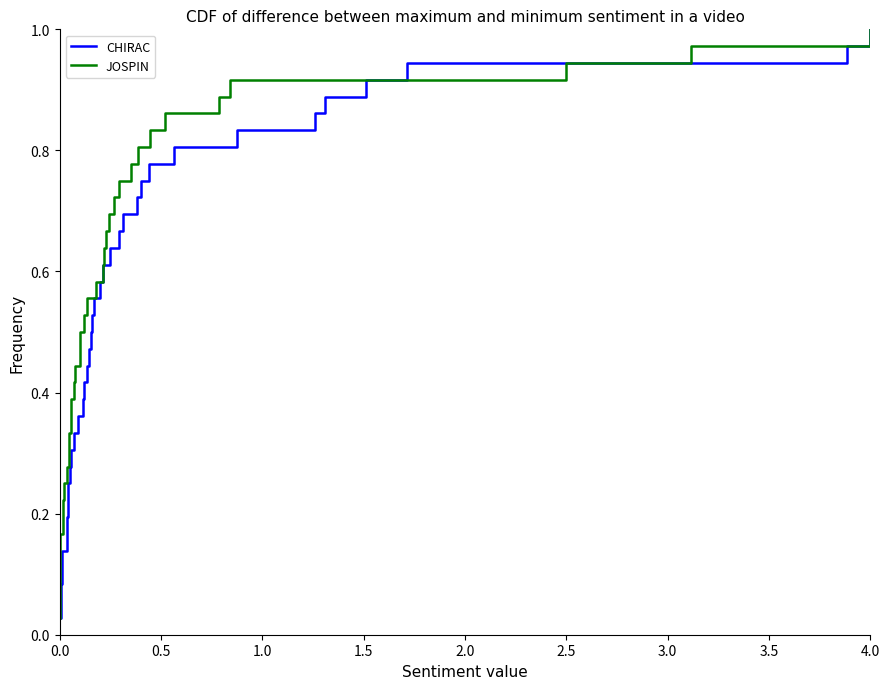

Is the value of JOSPIN at 24 greater than the value of CHIRAC at 3.5?

Yes